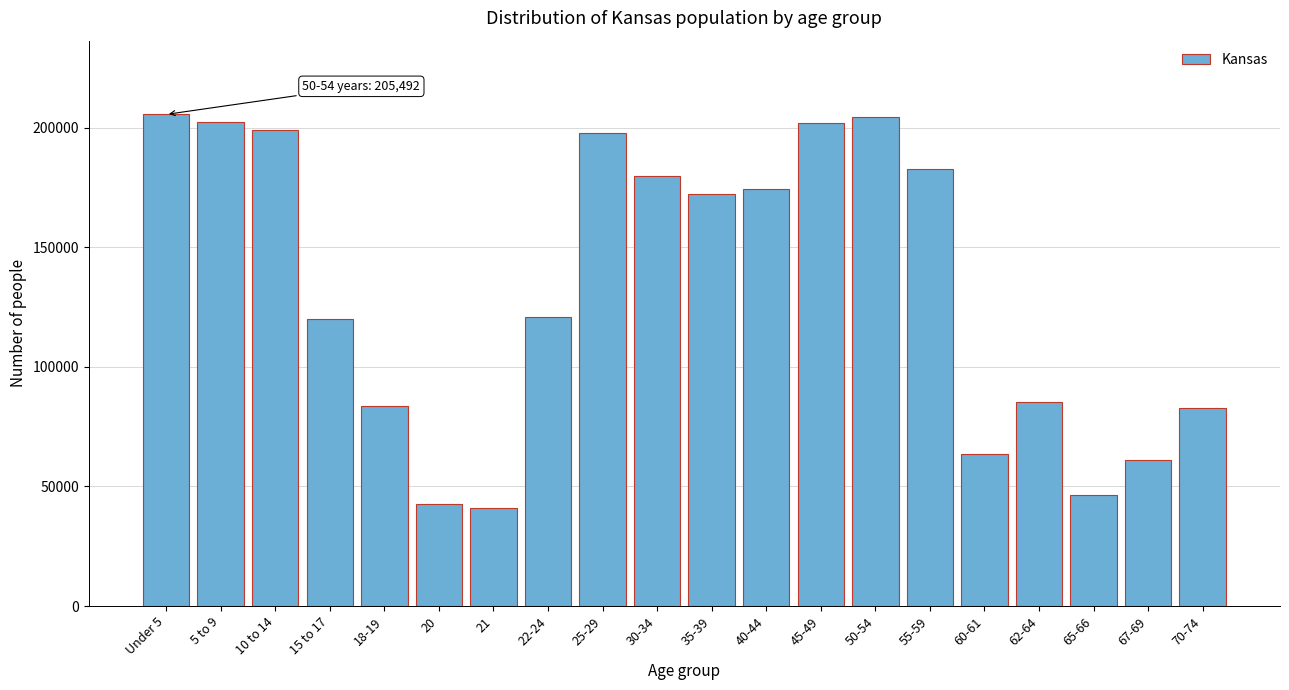

What is the value of the 8th bar from the left?

120765